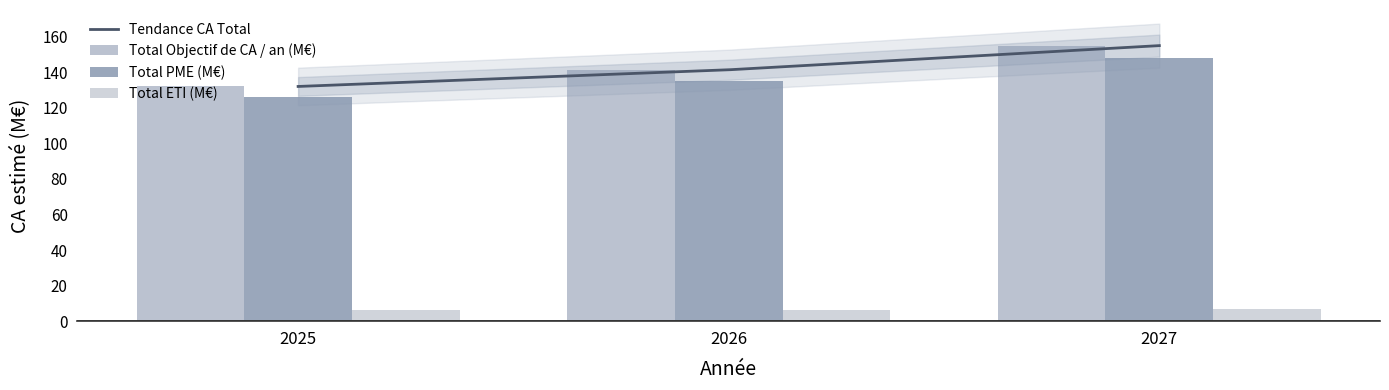

How many distinct data groups are displayed?

3